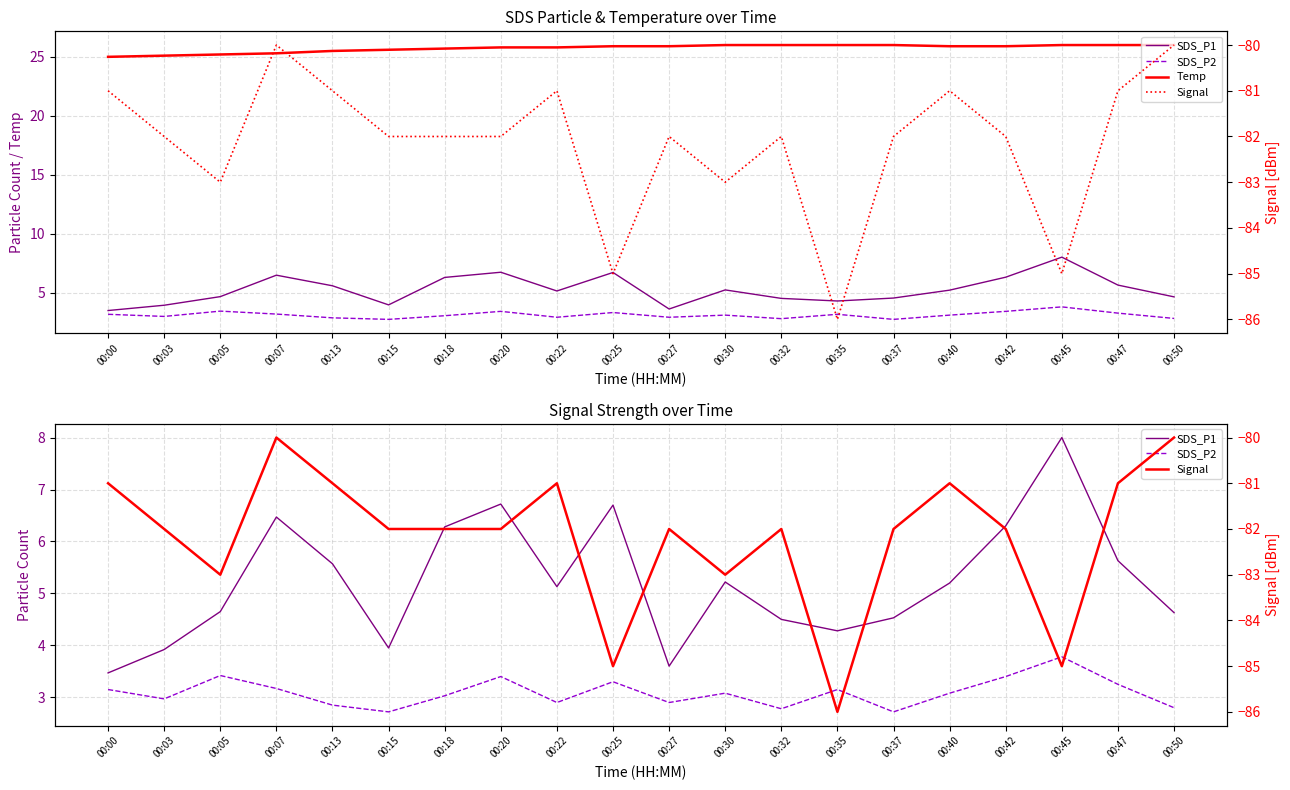

True or false: Temp and SDS_P1 cross at least once.

False